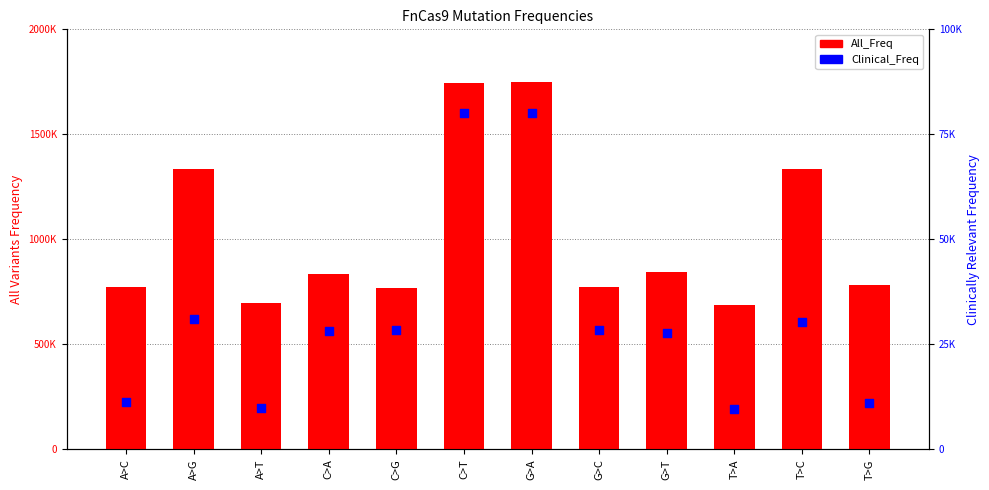

Which series reaches the maximum Y coordinate?

All_Freq